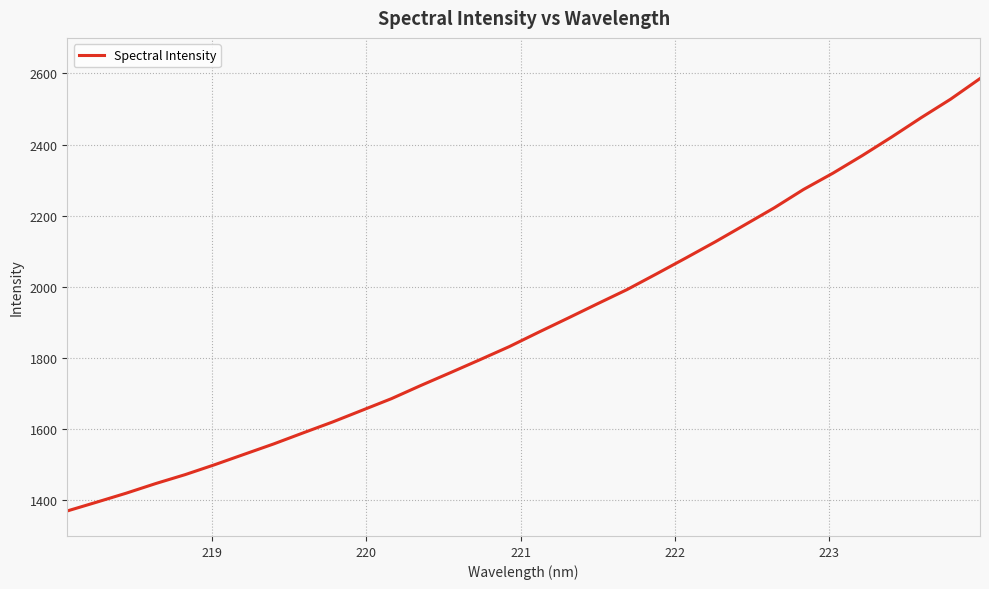

What is the greatest value displayed?

2585.7